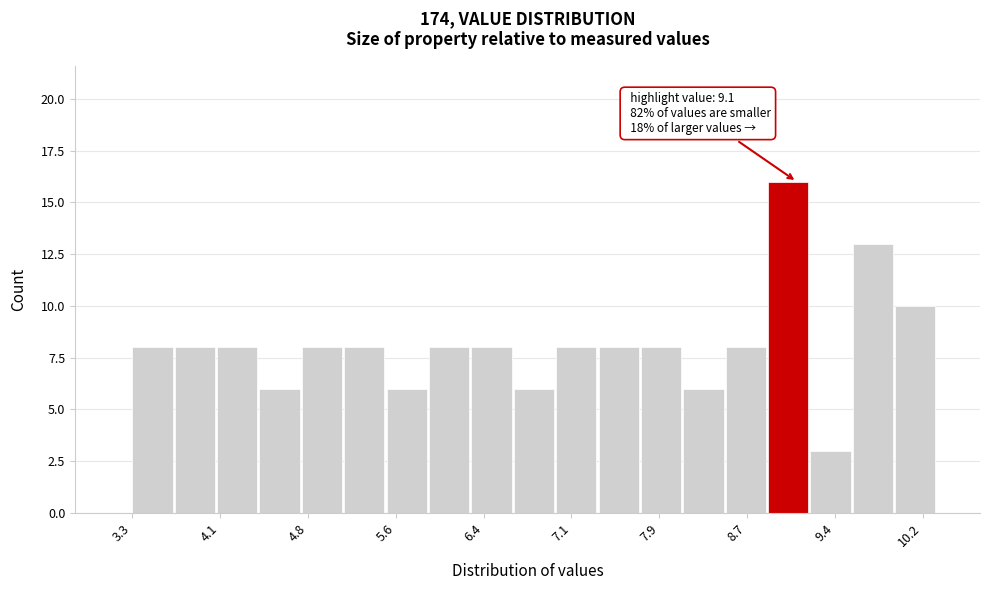

Around what value on the x-axis is the tallest bar? Give the approximate position of its centre, as read against the axis.

9.0